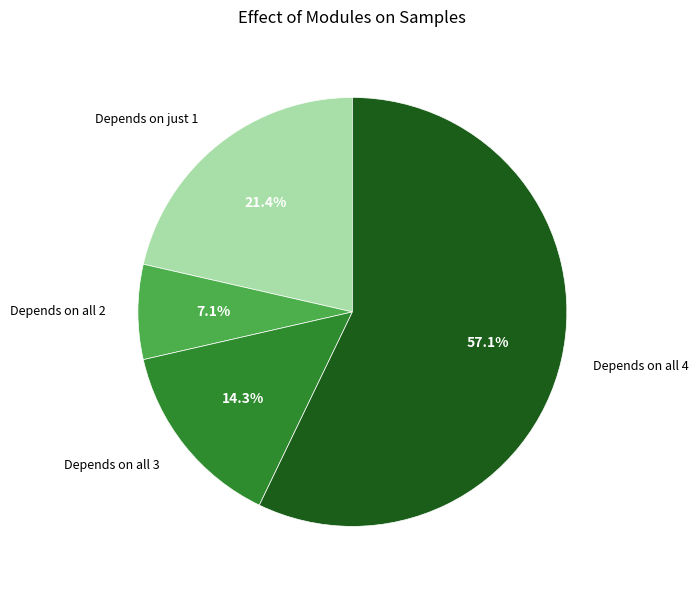

Is there any slice that represents more than half of the pie?

Yes